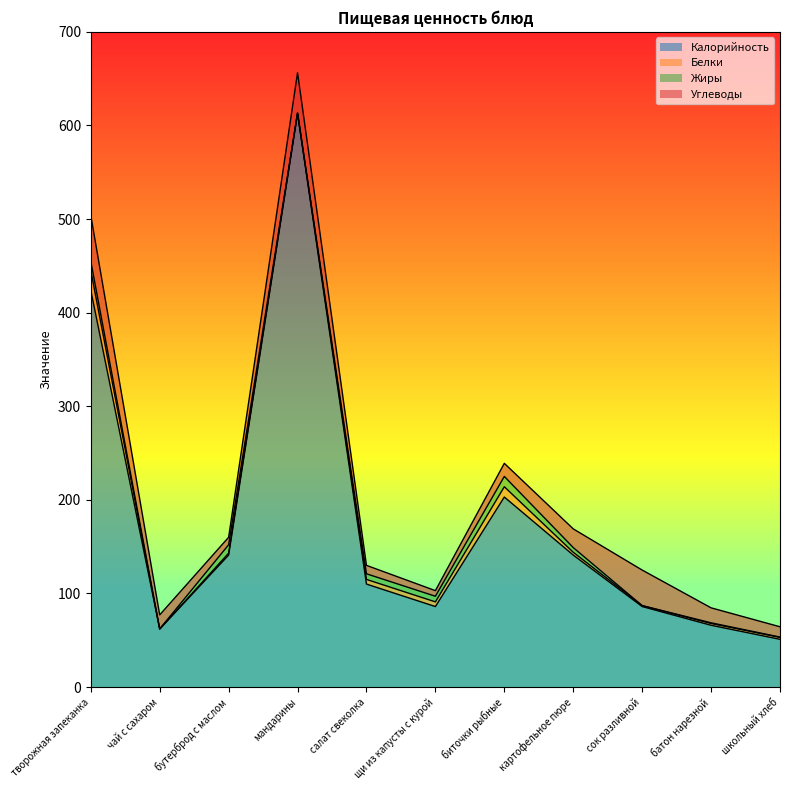

At бутерброд с маслом, list the series in order from largest to smallest.

Калорийность, Жиры, Углеводы, Белки